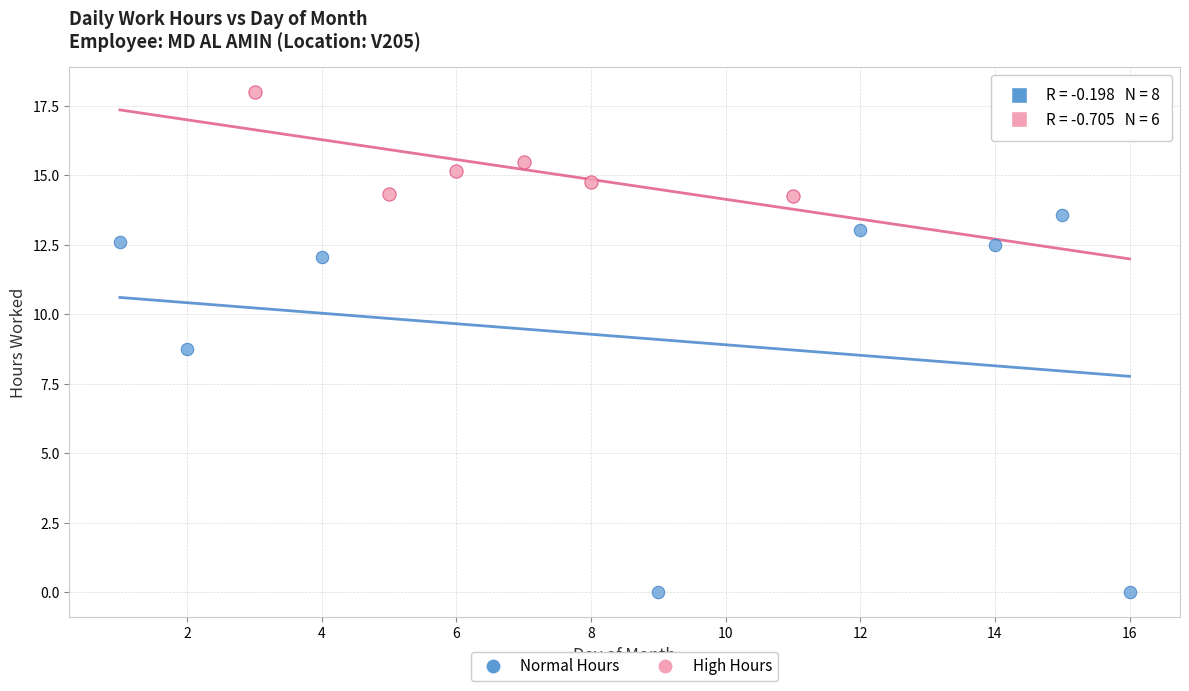

Which series has the widest spread of Y values?

Normal Hours